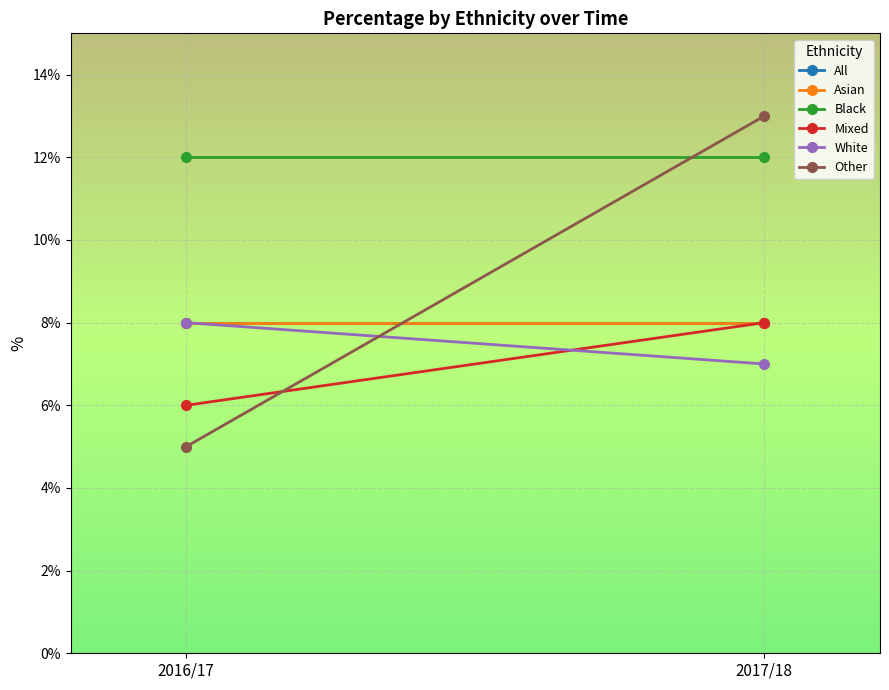

What is the minimum value for Other?

5